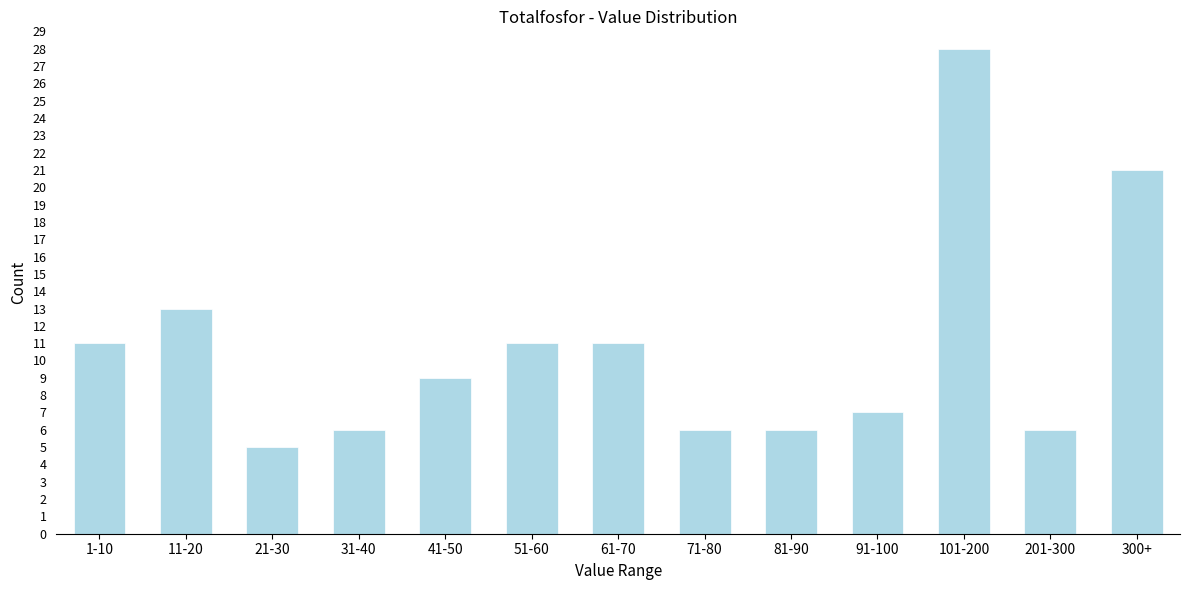

Reading left to right, what are all the values shown in this chart?

11	13	5	6	9	11	11	6	6	7	28	6	21